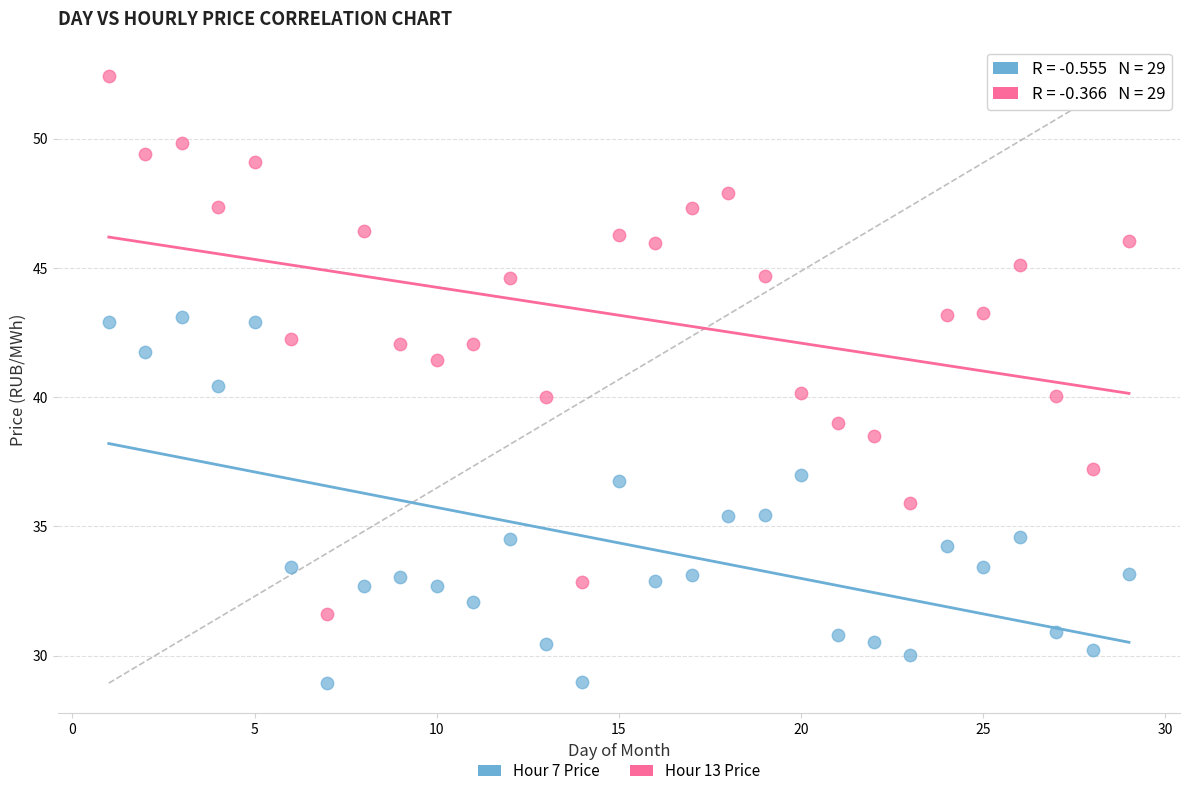

Across all data points, what is the range of X values (max minus min)?

28.0